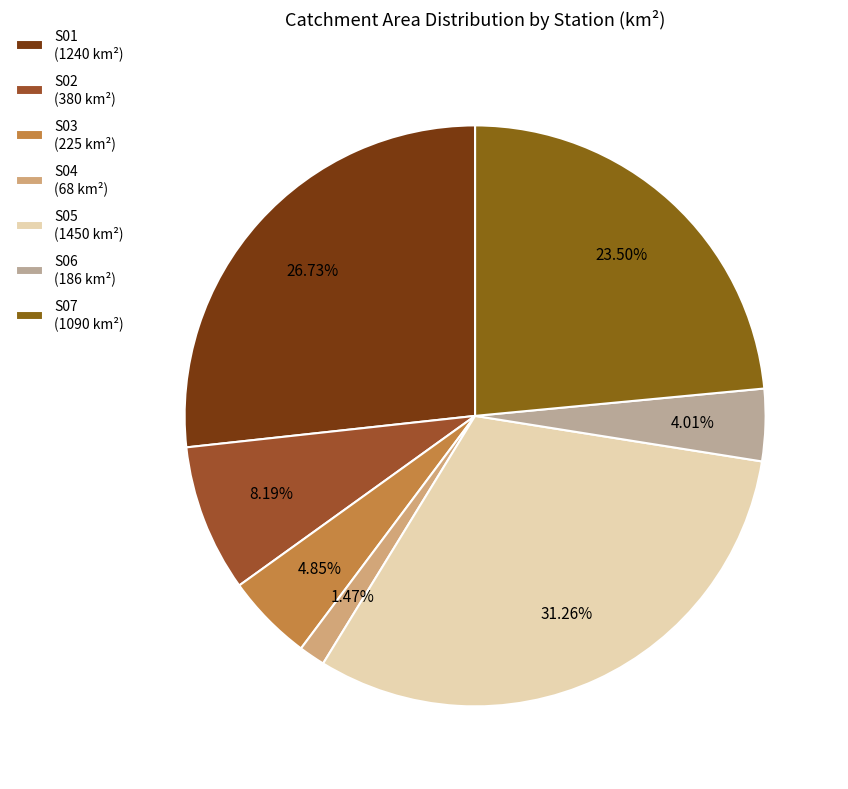

Is it true that S01 is 27% of the pie?

True